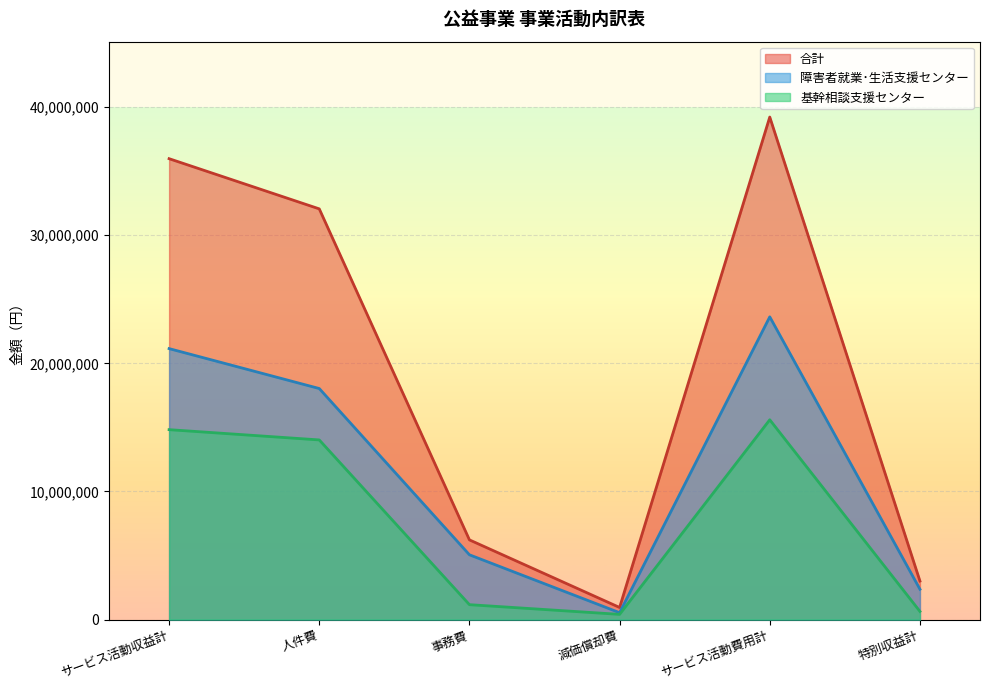

Reading left to right, list all the values displayed in this chart.

合計: サービス活動収益計=35977925	人件費=32060342	事務費=6221860	減価償却費=945610	サービス活動費用計=39227812	特別収益計=3007422
障害者就業･生活支援センター: サービス活動収益計=21152325	人件費=18036136	事務費=5057515	減価償却費=537708	サービス活動費用計=23631359	特別収益計=2369422
基幹相談支援センター: サービス活動収益計=14825600	人件費=14024206	事務費=1164345	減価償却費=407902	サービス活動費用計=15596453	特別収益計=638000